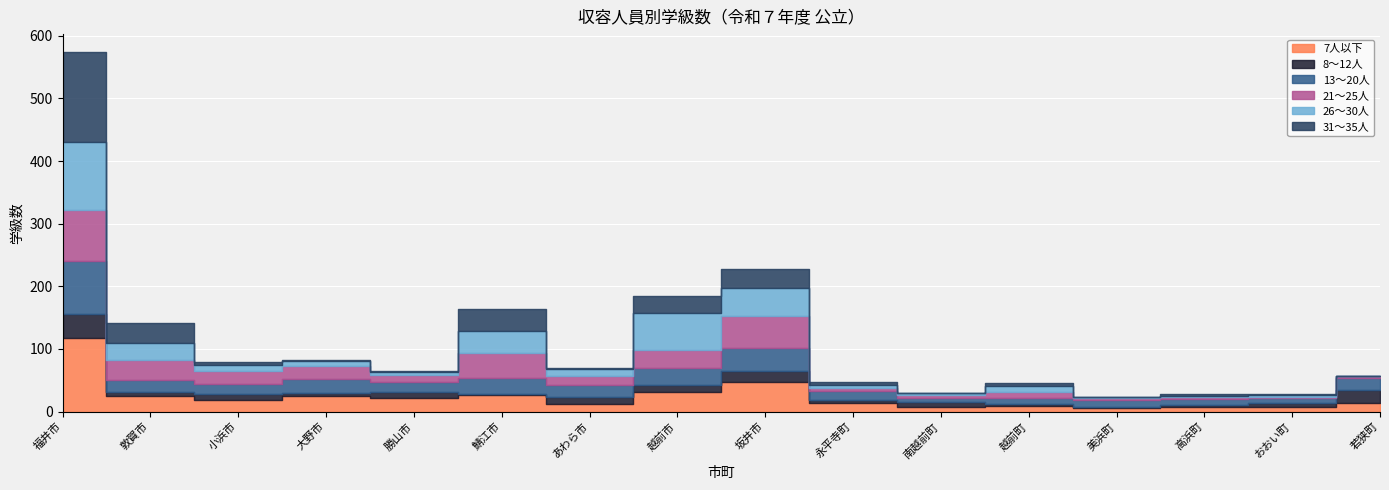

What is the sum of all 31～35人 values?

291